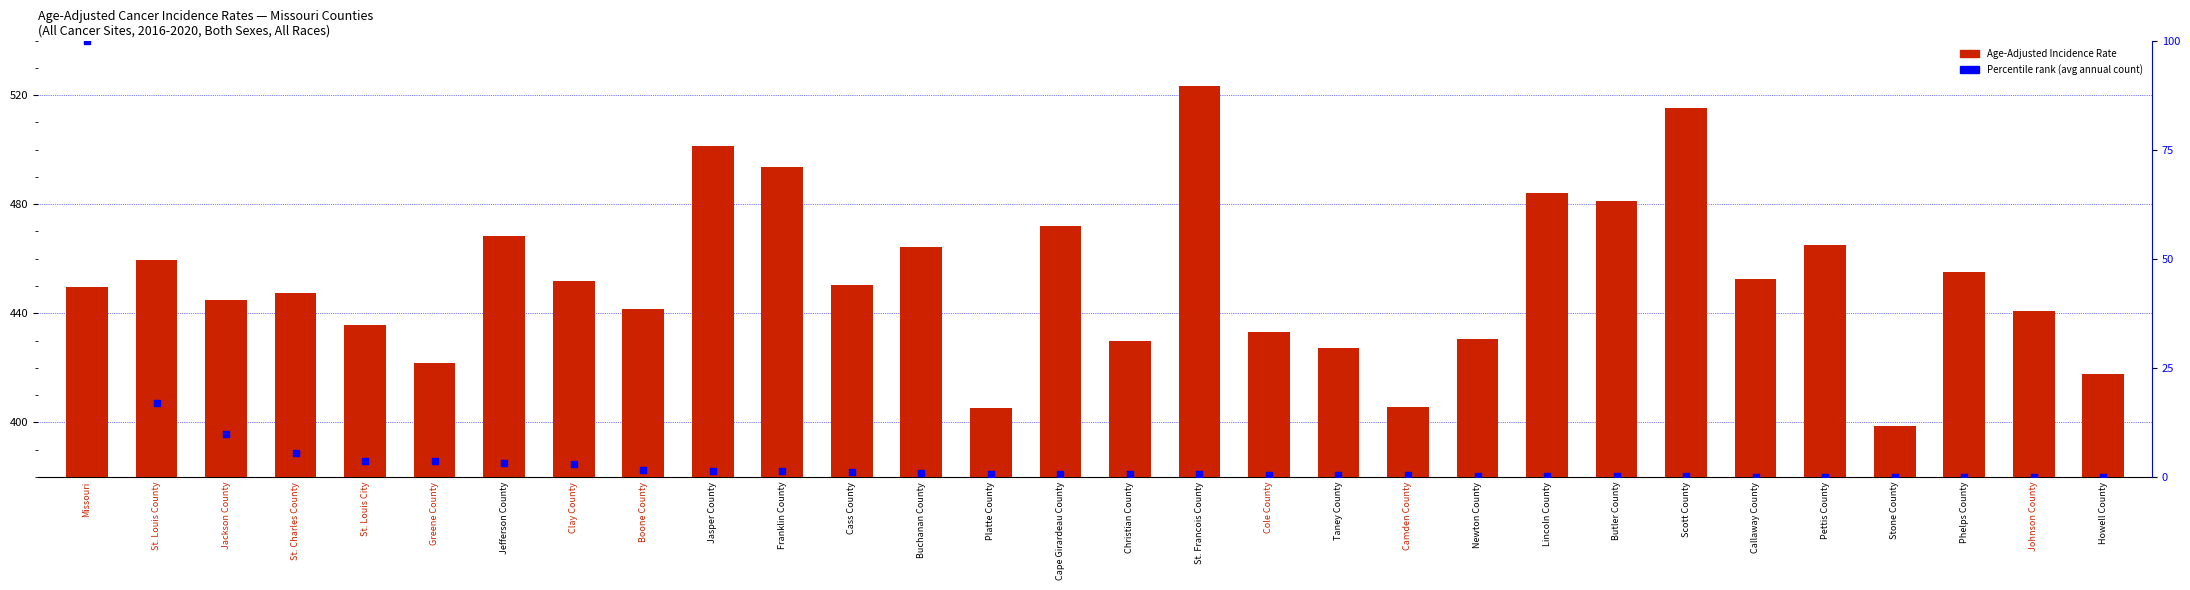

At which category is the sum across all series the highest?

Missouri